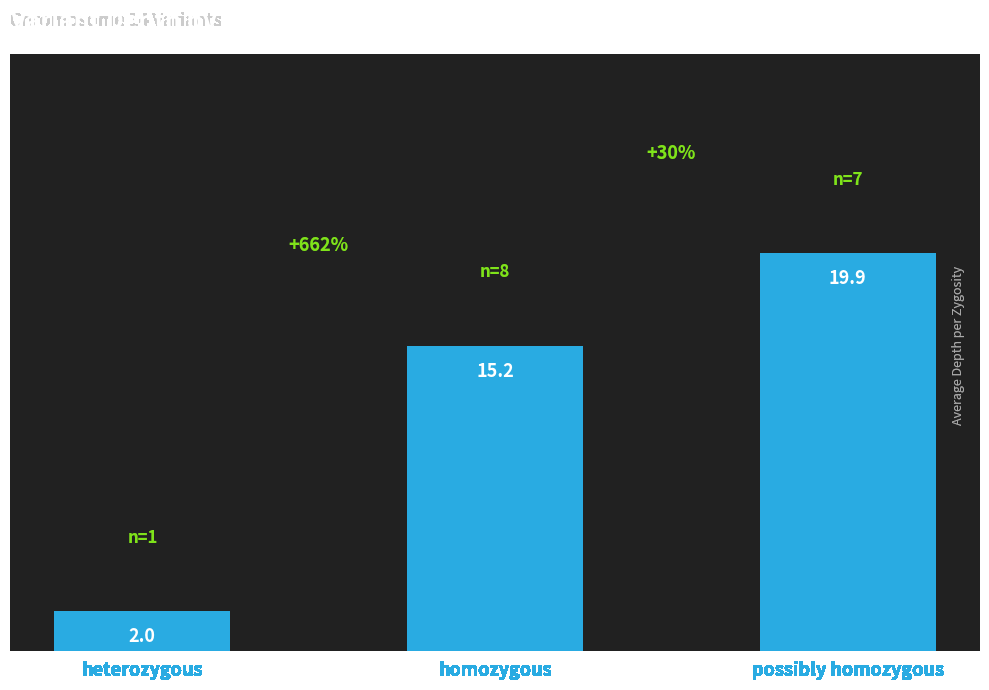

What is the value of the 3rd bar from the left?

19.9